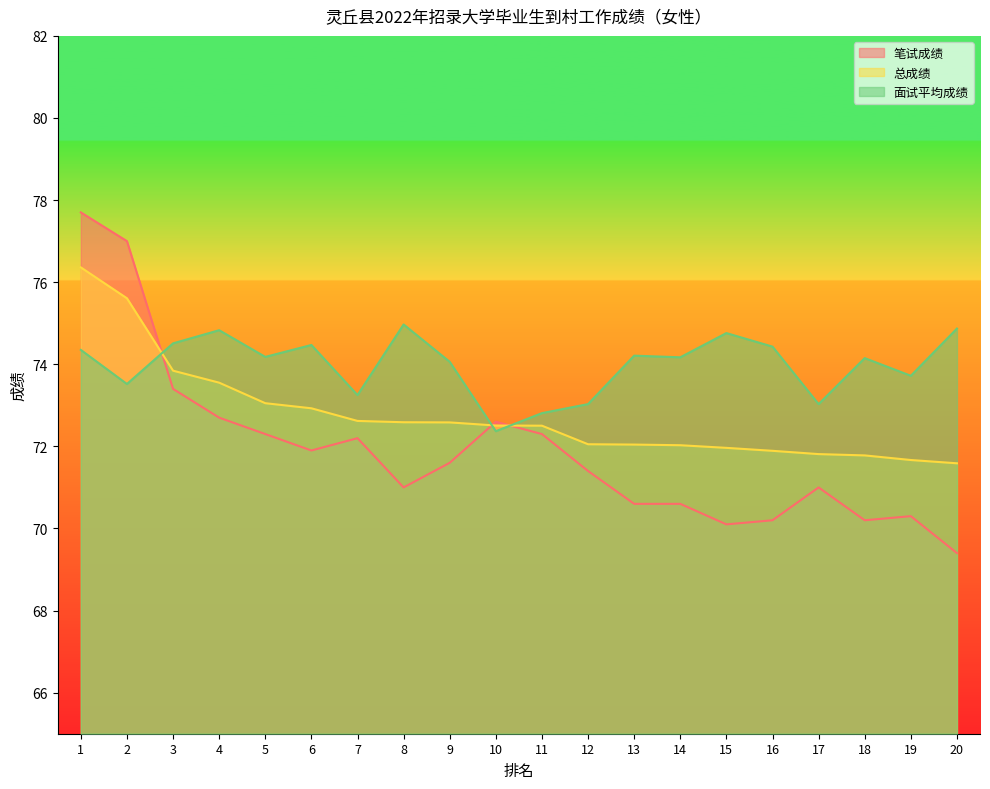

What is the difference between the maximum and minimum values in the 面试平均成绩 series?

2.6